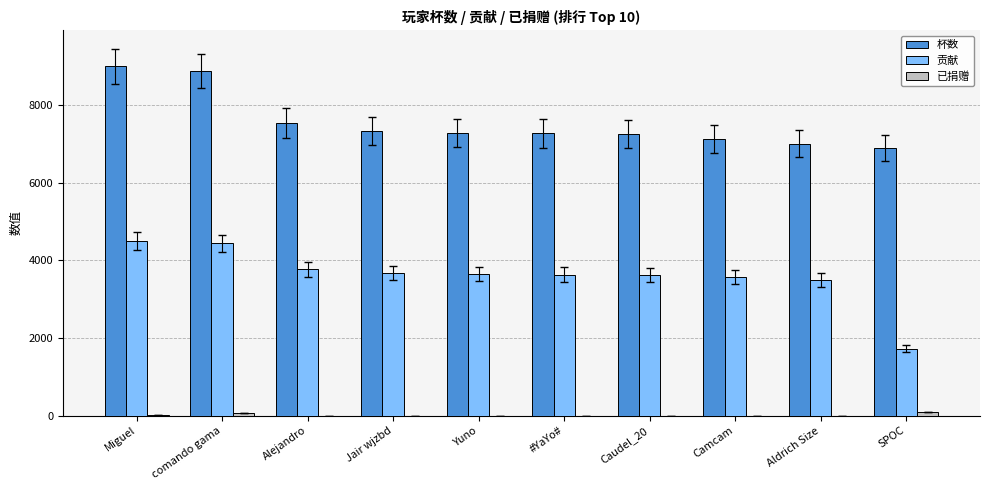

What is the total value across all series at Yuno?

10917